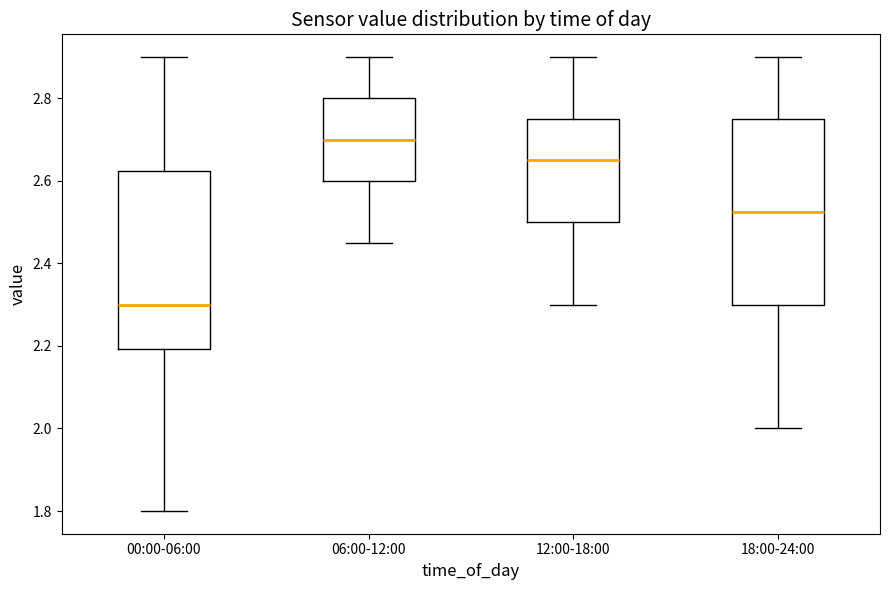

Where is the upper edge of the box for 00:00-06:00 on the y-axis? The values are not printed on the chart, so give them approximately, as read against the axis.

2.62